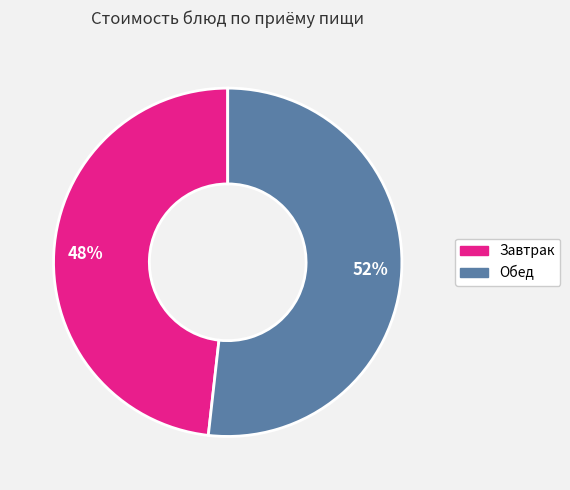

To the nearest percent, what is the average slice percentage?

50%